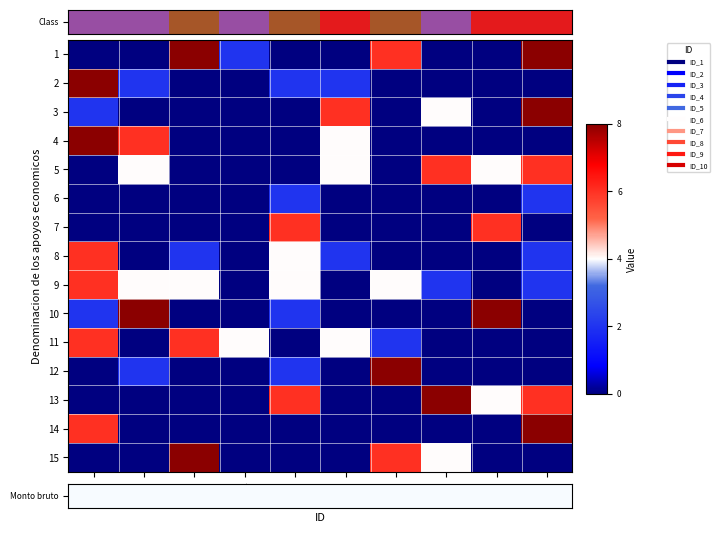

Rank the series at ID_3 from lowest to highest value.

Monto bruto, 2, 3, 4, 5, 6, 7, 10, 12, 13, 14, 8, 9, 11, 15